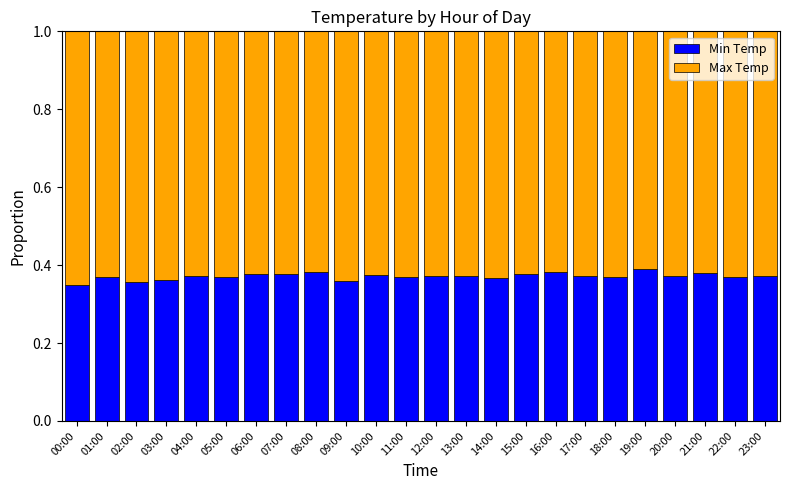

Is it true that Min Temp equals 0.1 at 17:00?

False